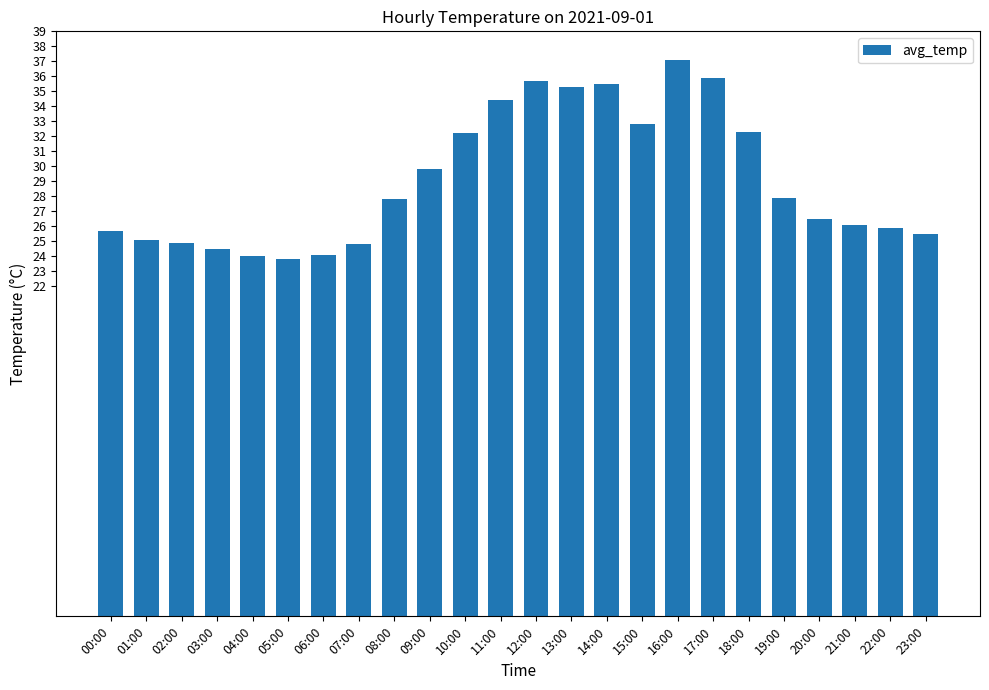

How many bars are there in total?

24